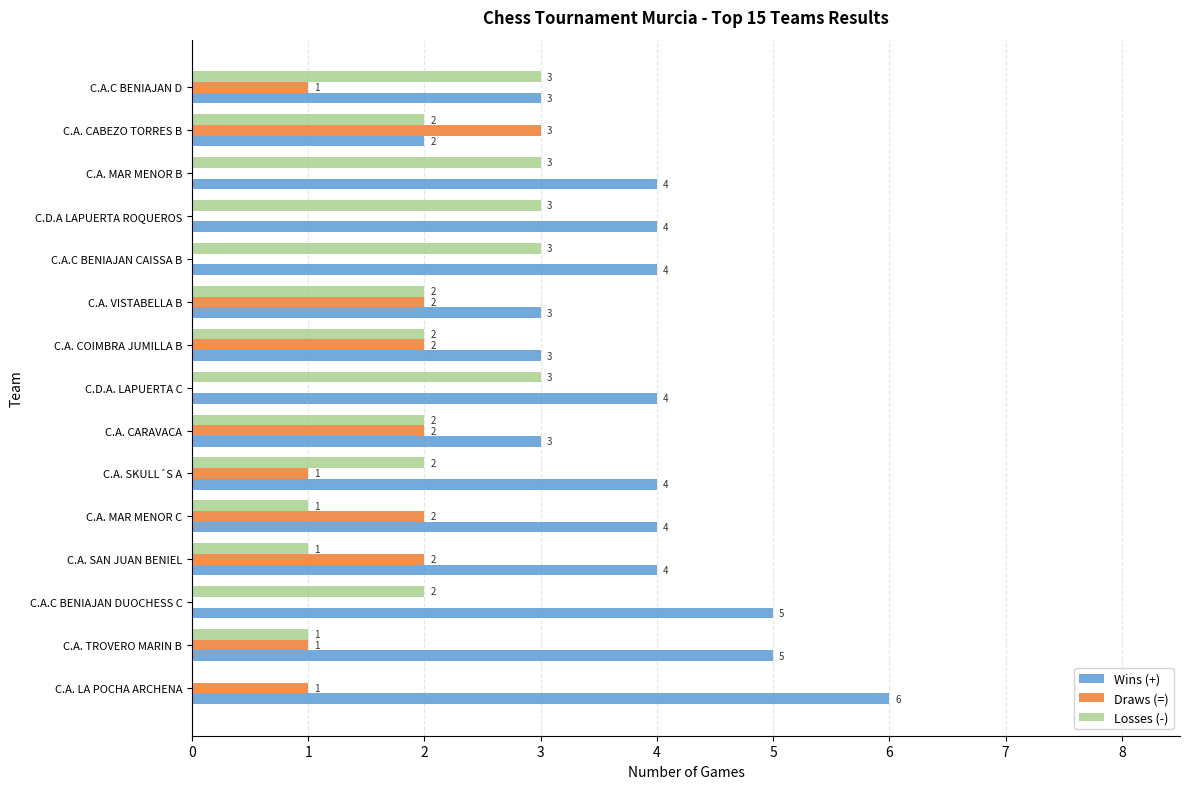

What are all the series names shown in the legend?

Wins (+), Draws (=), Losses (-)